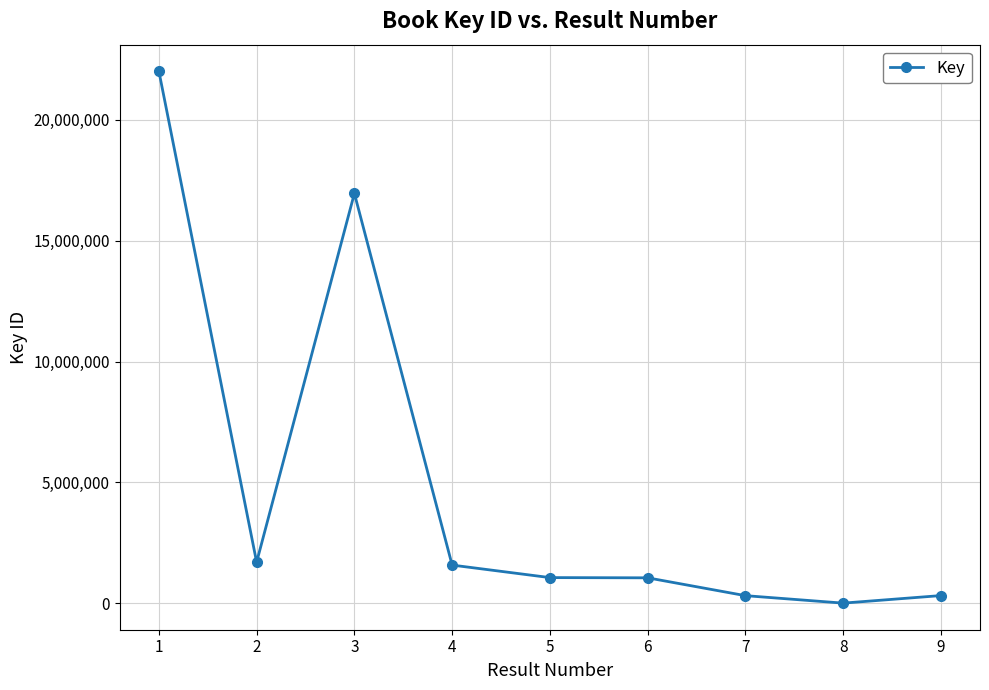

Is this an area chart (filled region under the line)?

No